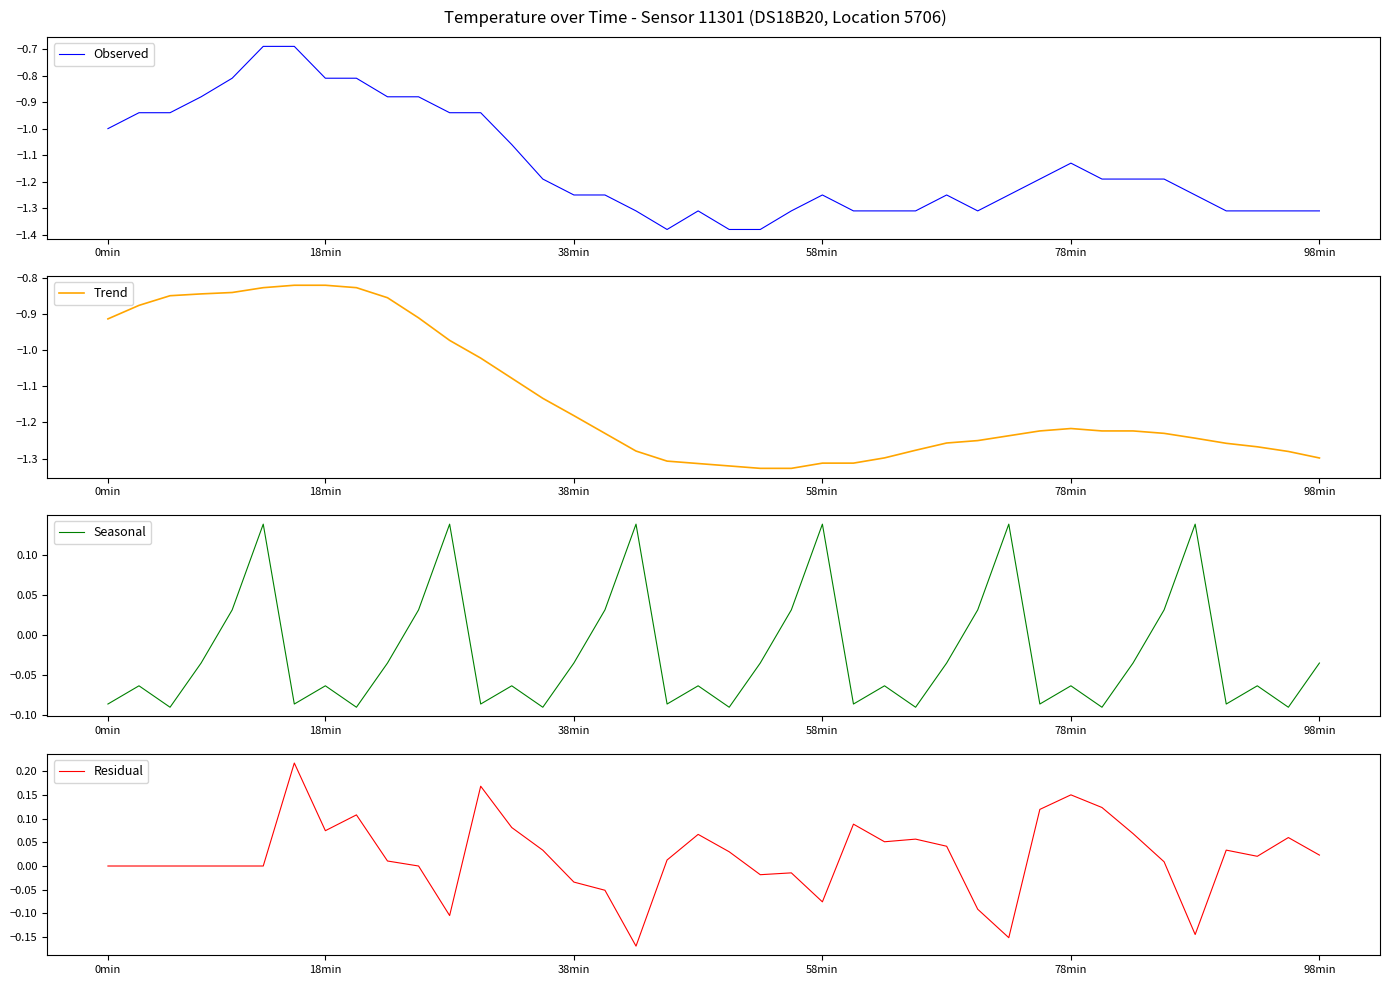

What is the sum of the Residual values at 32 and 10?

0.1